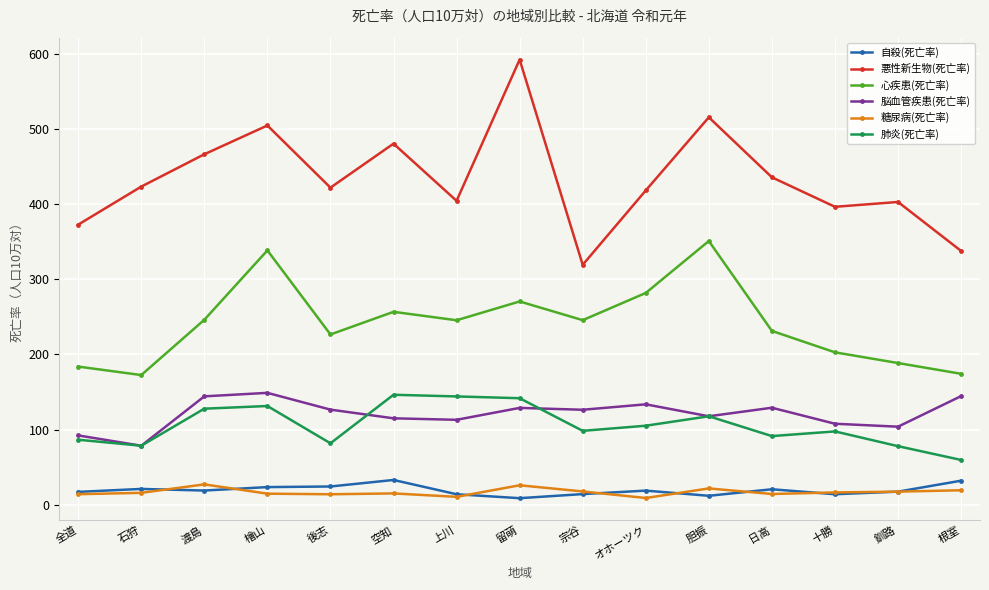

Does the chart have visible grid lines?

Yes